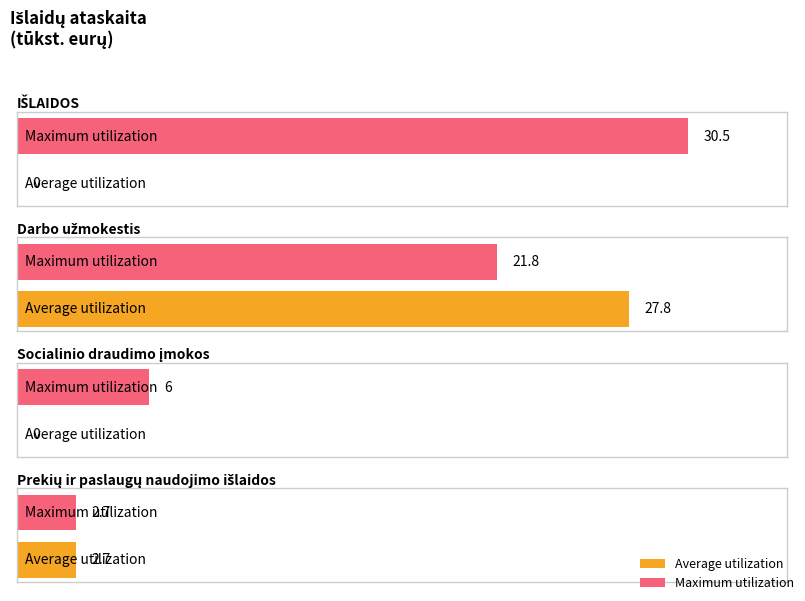

Which category has the lowest value across all series?

IŠLAIDOS